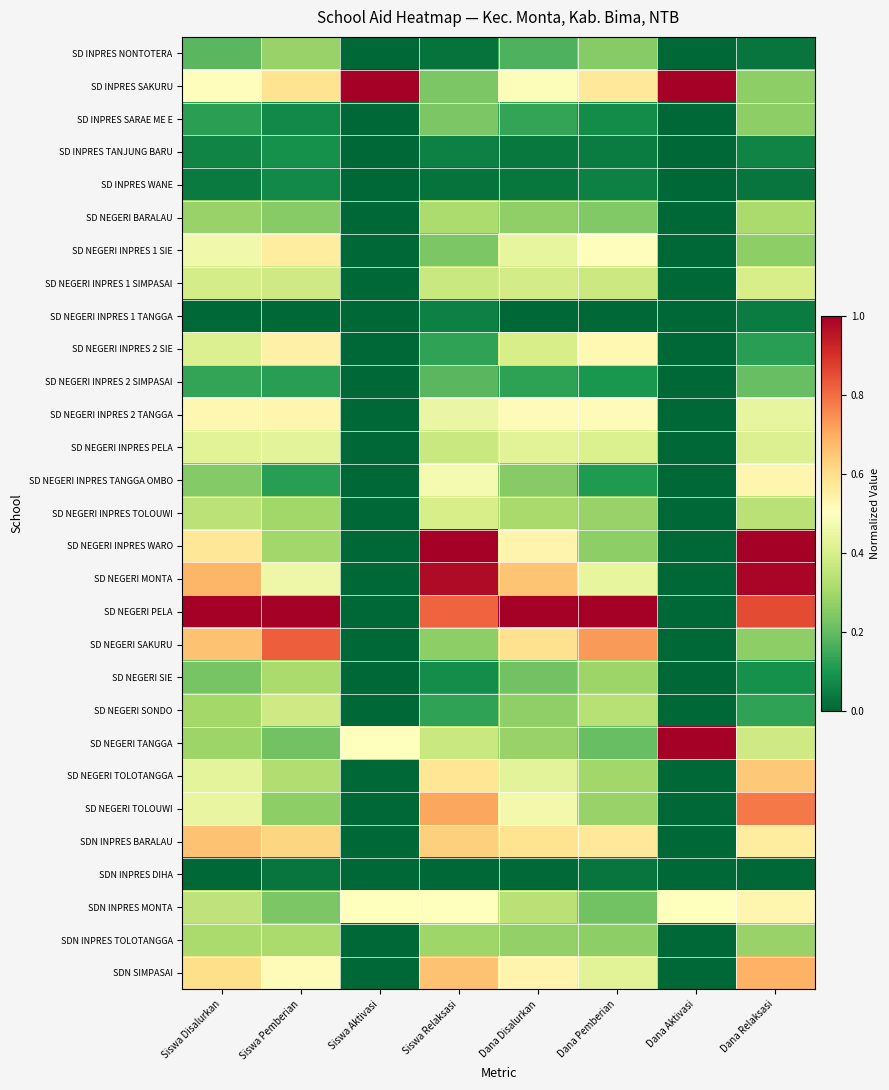

Reading left to right, what are all the values shown in this chart?

SD INPRES NONTOTERA: Siswa Disalurkan=0.2	Siswa Pemberian=0.3	Siswa Aktivasi=0.0	Siswa Relaksasi=0.0	Dana Disalurkan=0.2	Dana Pemberian=0.2	Dana Aktivasi=0.0	Dana Relaksasi=0.0
SD INPRES SAKURU: Siswa Disalurkan=0.5	Siswa Pemberian=0.6	Siswa Aktivasi=1.0	Siswa Relaksasi=0.2	Dana Disalurkan=0.5	Dana Pemberian=0.6	Dana Aktivasi=1.0	Dana Relaksasi=0.3
SD INPRES SARAE ME E: Siswa Disalurkan=0.1	Siswa Pemberian=0.1	Siswa Aktivasi=0.0	Siswa Relaksasi=0.2	Dana Disalurkan=0.1	Dana Pemberian=0.1	Dana Aktivasi=0.0	Dana Relaksasi=0.3
SD INPRES TANJUNG BARU: Siswa Disalurkan=0.1	Siswa Pemberian=0.1	Siswa Aktivasi=0.0	Siswa Relaksasi=0.1	Dana Disalurkan=0.0	Dana Pemberian=0.0	Dana Aktivasi=0.0	Dana Relaksasi=0.1
SD INPRES WANE: Siswa Disalurkan=0.0	Siswa Pemberian=0.1	Siswa Aktivasi=0.0	Siswa Relaksasi=0.0	Dana Disalurkan=0.0	Dana Pemberian=0.1	Dana Aktivasi=0.0	Dana Relaksasi=0.0
SD NEGERI BARALAU: Siswa Disalurkan=0.3	Siswa Pemberian=0.2	Siswa Aktivasi=0.0	Siswa Relaksasi=0.3	Dana Disalurkan=0.3	Dana Pemberian=0.2	Dana Aktivasi=0.0	Dana Relaksasi=0.3
SD NEGERI INPRES 1 SIE: Siswa Disalurkan=0.5	Siswa Pemberian=0.6	Siswa Aktivasi=0.0	Siswa Relaksasi=0.2	Dana Disalurkan=0.4	Dana Pemberian=0.5	Dana Aktivasi=0.0	Dana Relaksasi=0.3
SD NEGERI INPRES 1 SIMPASAI: Siswa Disalurkan=0.4	Siswa Pemberian=0.4	Siswa Aktivasi=0.0	Siswa Relaksasi=0.4	Dana Disalurkan=0.4	Dana Pemberian=0.4	Dana Aktivasi=0.0	Dana Relaksasi=0.4
SD NEGERI INPRES 1 TANGGA: Siswa Disalurkan=0.0	Siswa Pemberian=0.0	Siswa Aktivasi=0.0	Siswa Relaksasi=0.1	Dana Disalurkan=0.0	Dana Pemberian=0.0	Dana Aktivasi=0.0	Dana Relaksasi=0.0
SD NEGERI INPRES 2 SIE: Siswa Disalurkan=0.4	Siswa Pemberian=0.5	Siswa Aktivasi=0.0	Siswa Relaksasi=0.1	Dana Disalurkan=0.4	Dana Pemberian=0.5	Dana Aktivasi=0.0	Dana Relaksasi=0.1
SD NEGERI INPRES 2 SIMPASAI: Siswa Disalurkan=0.1	Siswa Pemberian=0.1	Siswa Aktivasi=0.0	Siswa Relaksasi=0.2	Dana Disalurkan=0.1	Dana Pemberian=0.1	Dana Aktivasi=0.0	Dana Relaksasi=0.2
SD NEGERI INPRES 2 TANGGA: Siswa Disalurkan=0.5	Siswa Pemberian=0.5	Siswa Aktivasi=0.0	Siswa Relaksasi=0.4	Dana Disalurkan=0.5	Dana Pemberian=0.5	Dana Aktivasi=0.0	Dana Relaksasi=0.4
SD NEGERI INPRES PELA: Siswa Disalurkan=0.4	Siswa Pemberian=0.4	Siswa Aktivasi=0.0	Siswa Relaksasi=0.4	Dana Disalurkan=0.4	Dana Pemberian=0.4	Dana Aktivasi=0.0	Dana Relaksasi=0.4
SD NEGERI INPRES TANGGA OMBO: Siswa Disalurkan=0.2	Siswa Pemberian=0.1	Siswa Aktivasi=0.0	Siswa Relaksasi=0.5	Dana Disalurkan=0.3	Dana Pemberian=0.1	Dana Aktivasi=0.0	Dana Relaksasi=0.5
SD NEGERI INPRES TOLOUWI: Siswa Disalurkan=0.3	Siswa Pemberian=0.3	Siswa Aktivasi=0.0	Siswa Relaksasi=0.4	Dana Disalurkan=0.3	Dana Pemberian=0.3	Dana Aktivasi=0.0	Dana Relaksasi=0.3
SD NEGERI INPRES WARO: Siswa Disalurkan=0.6	Siswa Pemberian=0.3	Siswa Aktivasi=0.0	Siswa Relaksasi=1.0	Dana Disalurkan=0.5	Dana Pemberian=0.3	Dana Aktivasi=0.0	Dana Relaksasi=1.0
SD NEGERI MONTA: Siswa Disalurkan=0.7	Siswa Pemberian=0.5	Siswa Aktivasi=0.0	Siswa Relaksasi=1.0	Dana Disalurkan=0.7	Dana Pemberian=0.4	Dana Aktivasi=0.0	Dana Relaksasi=1.0
SD NEGERI PELA: Siswa Disalurkan=1.0	Siswa Pemberian=1.0	Siswa Aktivasi=0.0	Siswa Relaksasi=0.8	Dana Disalurkan=1.0	Dana Pemberian=1.0	Dana Aktivasi=0.0	Dana Relaksasi=0.9
SD NEGERI SAKURU: Siswa Disalurkan=0.7	Siswa Pemberian=0.8	Siswa Aktivasi=0.0	Siswa Relaksasi=0.3	Dana Disalurkan=0.6	Dana Pemberian=0.7	Dana Aktivasi=0.0	Dana Relaksasi=0.3
SD NEGERI SIE: Siswa Disalurkan=0.2	Siswa Pemberian=0.3	Siswa Aktivasi=0.0	Siswa Relaksasi=0.1	Dana Disalurkan=0.2	Dana Pemberian=0.3	Dana Aktivasi=0.0	Dana Relaksasi=0.1
SD NEGERI SONDO: Siswa Disalurkan=0.3	Siswa Pemberian=0.4	Siswa Aktivasi=0.0	Siswa Relaksasi=0.1	Dana Disalurkan=0.3	Dana Pemberian=0.3	Dana Aktivasi=0.0	Dana Relaksasi=0.1
SD NEGERI TANGGA: Siswa Disalurkan=0.3	Siswa Pemberian=0.2	Siswa Aktivasi=0.5	Siswa Relaksasi=0.4	Dana Disalurkan=0.3	Dana Pemberian=0.2	Dana Aktivasi=1.0	Dana Relaksasi=0.4
SD NEGERI TOLOTANGGA: Siswa Disalurkan=0.4	Siswa Pemberian=0.3	Siswa Aktivasi=0.0	Siswa Relaksasi=0.6	Dana Disalurkan=0.4	Dana Pemberian=0.3	Dana Aktivasi=0.0	Dana Relaksasi=0.6
SD NEGERI TOLOUWI: Siswa Disalurkan=0.4	Siswa Pemberian=0.3	Siswa Aktivasi=0.0	Siswa Relaksasi=0.7	Dana Disalurkan=0.5	Dana Pemberian=0.3	Dana Aktivasi=0.0	Dana Relaksasi=0.8
SDN INPRES BARALAU: Siswa Disalurkan=0.7	Siswa Pemberian=0.6	Siswa Aktivasi=0.0	Siswa Relaksasi=0.6	Dana Disalurkan=0.6	Dana Pemberian=0.6	Dana Aktivasi=0.0	Dana Relaksasi=0.6
SDN INPRES DIHA: Siswa Disalurkan=0.0	Siswa Pemberian=0.0	Siswa Aktivasi=0.0	Siswa Relaksasi=0.0	Dana Disalurkan=0.0	Dana Pemberian=0.0	Dana Aktivasi=0.0	Dana Relaksasi=0.0
SDN INPRES MONTA: Siswa Disalurkan=0.4	Siswa Pemberian=0.2	Siswa Aktivasi=0.5	Siswa Relaksasi=0.5	Dana Disalurkan=0.3	Dana Pemberian=0.2	Dana Aktivasi=0.5	Dana Relaksasi=0.5
SDN INPRES TOLOTANGGA: Siswa Disalurkan=0.3	Siswa Pemberian=0.3	Siswa Aktivasi=0.0	Siswa Relaksasi=0.3	Dana Disalurkan=0.3	Dana Pemberian=0.3	Dana Aktivasi=0.0	Dana Relaksasi=0.3
SDN SIMPASAI: Siswa Disalurkan=0.6	Siswa Pemberian=0.5	Siswa Aktivasi=0.0	Siswa Relaksasi=0.7	Dana Disalurkan=0.5	Dana Pemberian=0.4	Dana Aktivasi=0.0	Dana Relaksasi=0.7